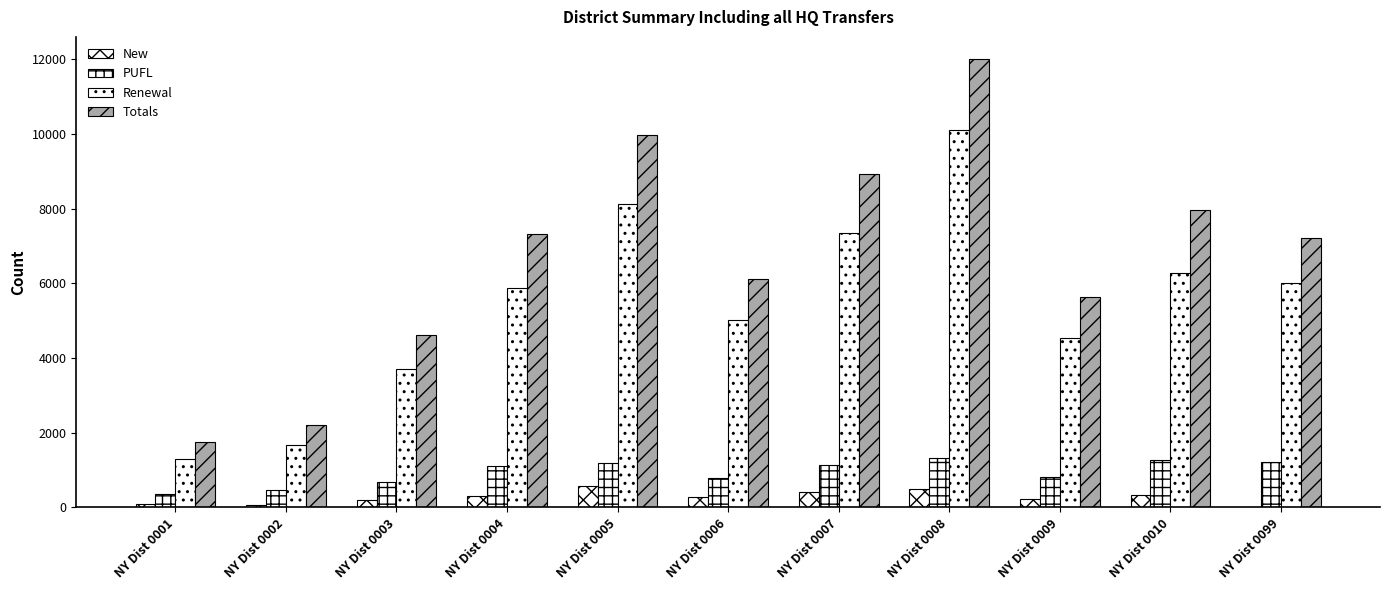

Count the number of data series in this chart.

4